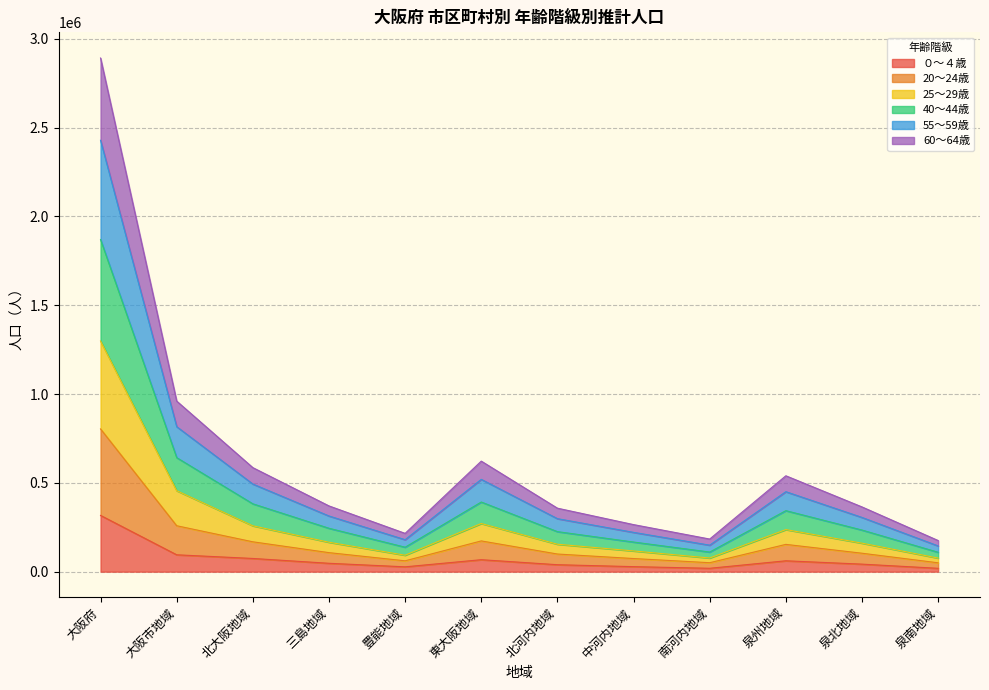

Which series changed the most between 北河内地域 and 中河内地域?

20～24歳